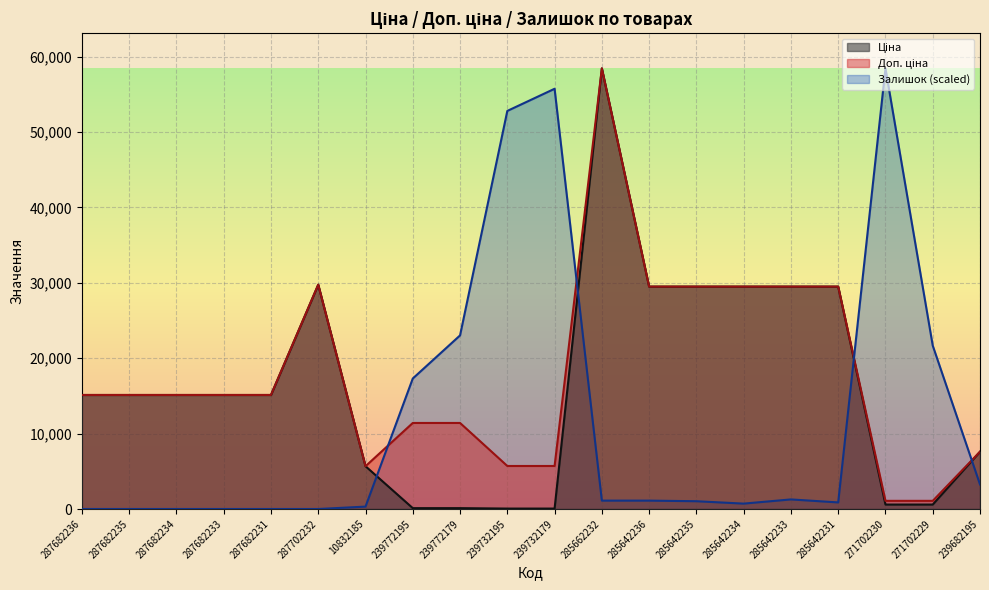

At 239732179, list the series in order from largest to smallest.

Залишок, Доп. ціна, Ціна